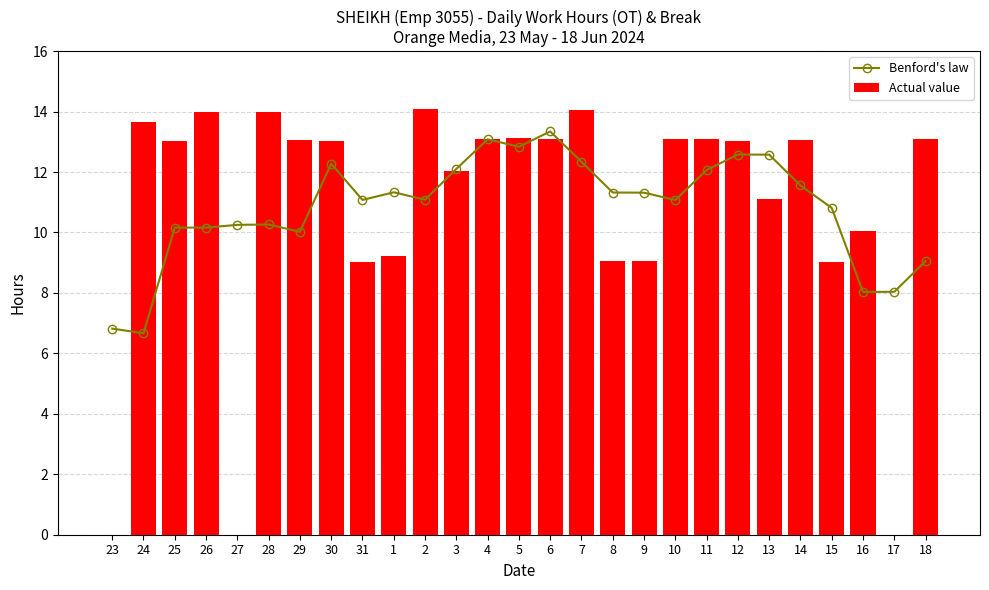

Does the chart contain stacked bars?

No